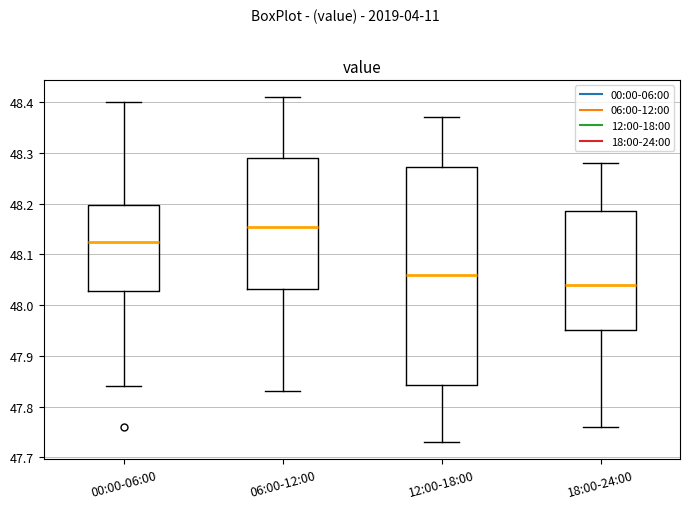

Reading left to right, read every box against the y-axis: the position of its median line, the range the box covers, and the ends of its whiskers. The values are not printed on the chart, so give them approximately, as read against the axis.

00:00-06:00: median 48.13, box 48.03 to 48.20, whiskers 47.84 to 48.40
06:00-12:00: median 48.16, box 48.03 to 48.29, whiskers 47.83 to 48.41
12:00-18:00: median 48.06, box 47.84 to 48.27, whiskers 47.73 to 48.37
18:00-24:00: median 48.04, box 47.95 to 48.19, whiskers 47.76 to 48.28